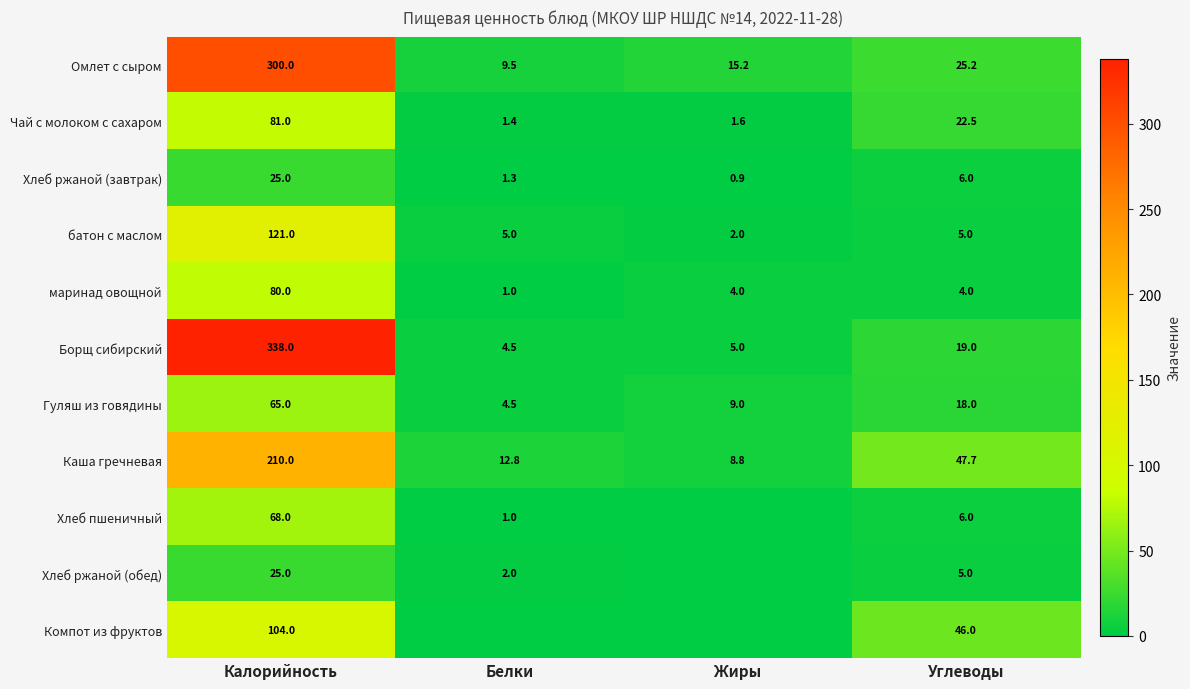

What is the approximate value of Хлеб ржаной (завтрак) at Углеводы?

6.0